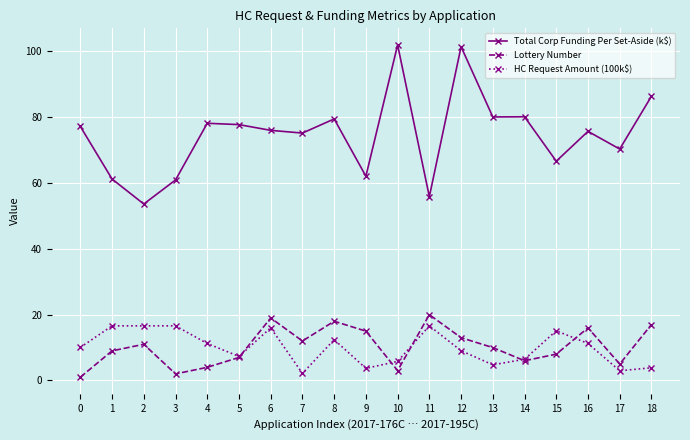

Which series has the widest spread of values?

Total Corp Funding Per Set-Aside (k$)